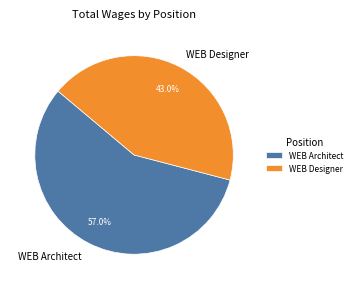

Does WEB Architect account for over 50% of the chart?

Yes